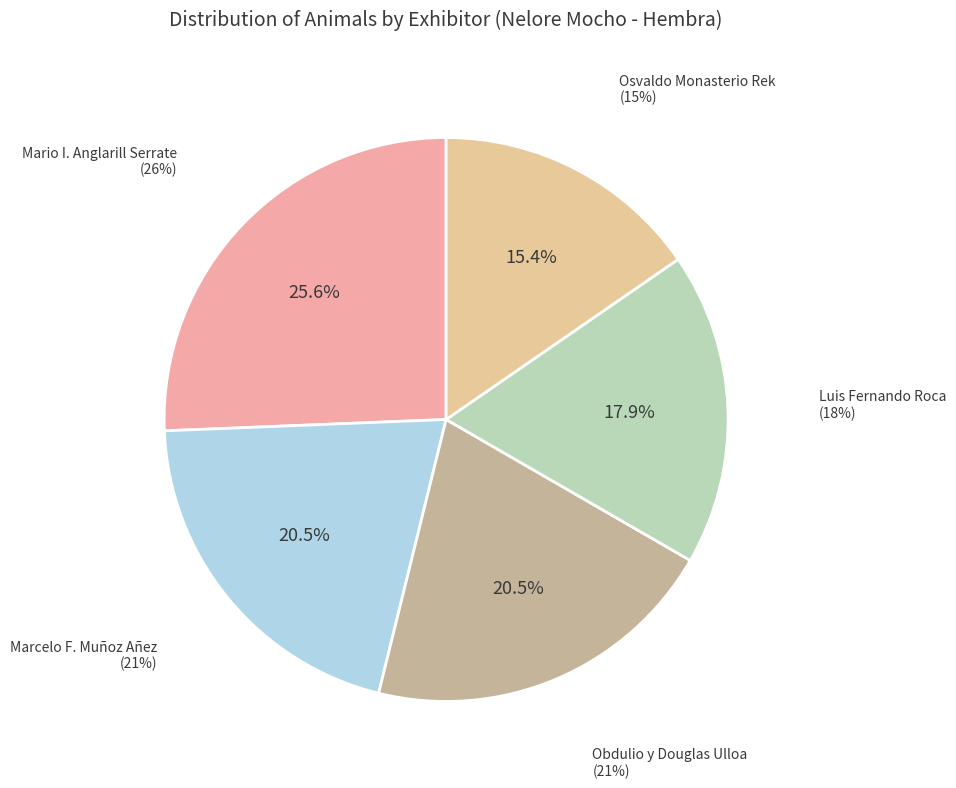

To the nearest percent, what percentage of the pie is Obdulio y Douglas Ulloa?

21%